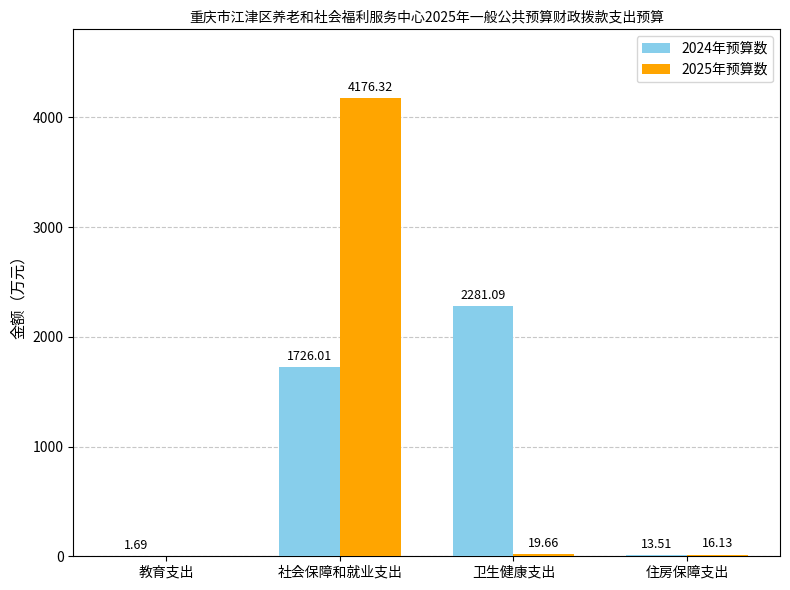

What is the difference between the 2024年预算数 values at 社会保障和就业支出 and 教育支出?

1724.3